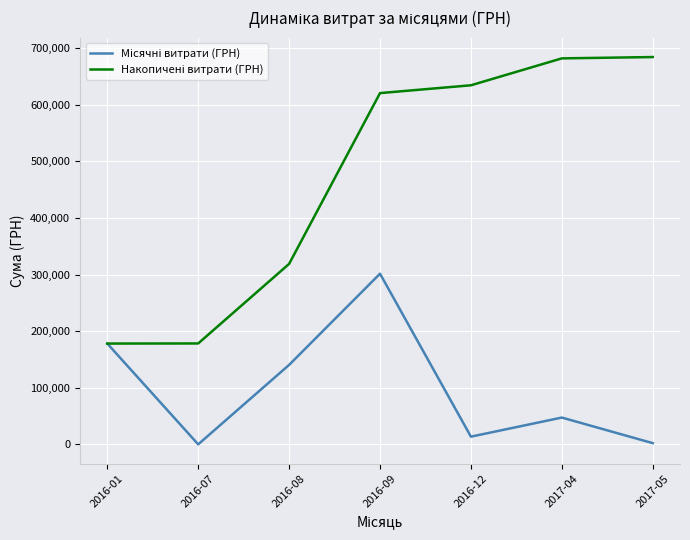

At which category is the sum across all series the highest?

2016-09